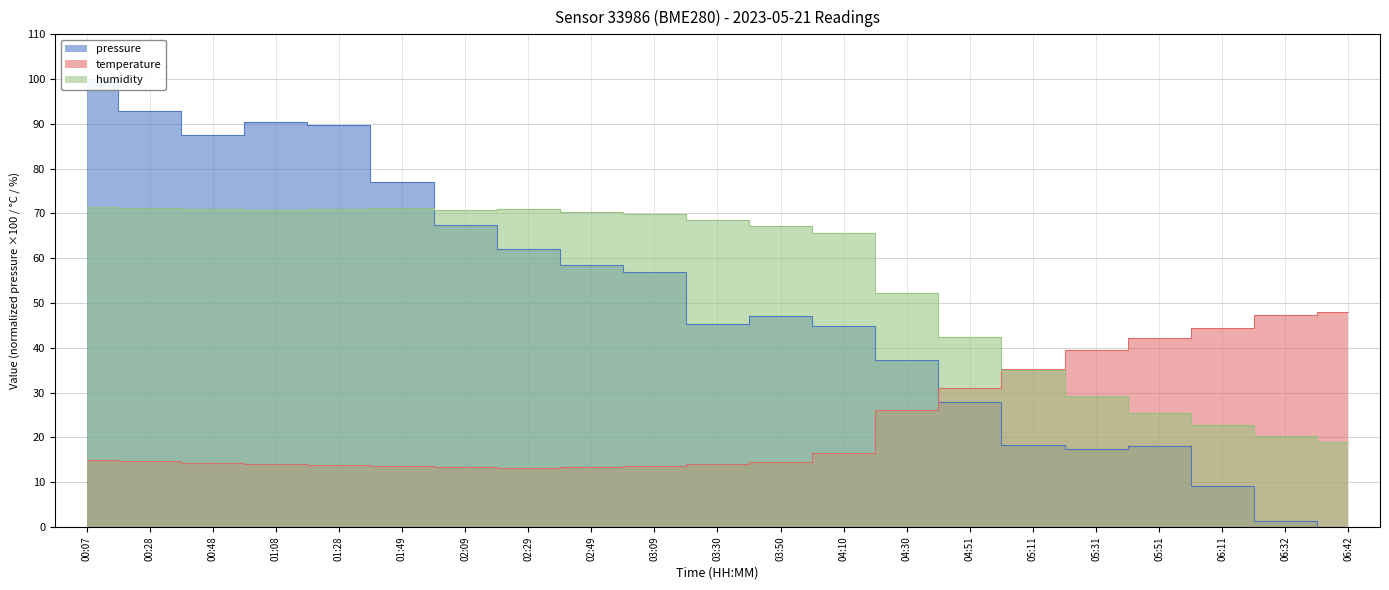

What are all the series names shown in the legend?

pressure, temperature, humidity